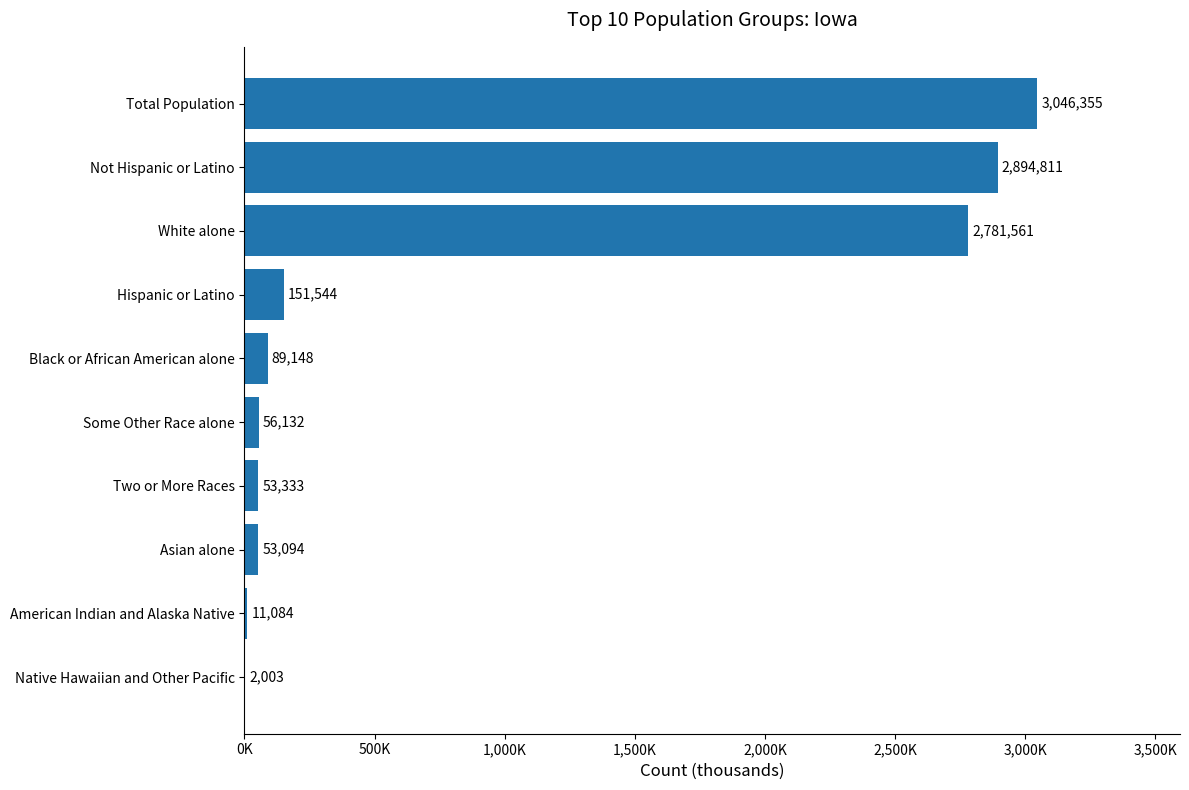

Does the chart contain stacked bars?

No